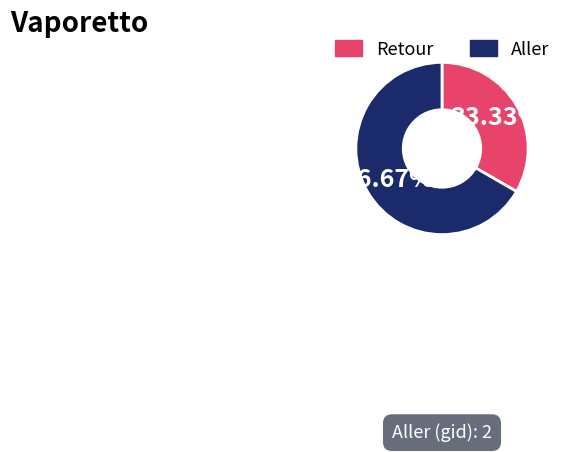

The Retour slice represents 33% of the pie. True or false?

True